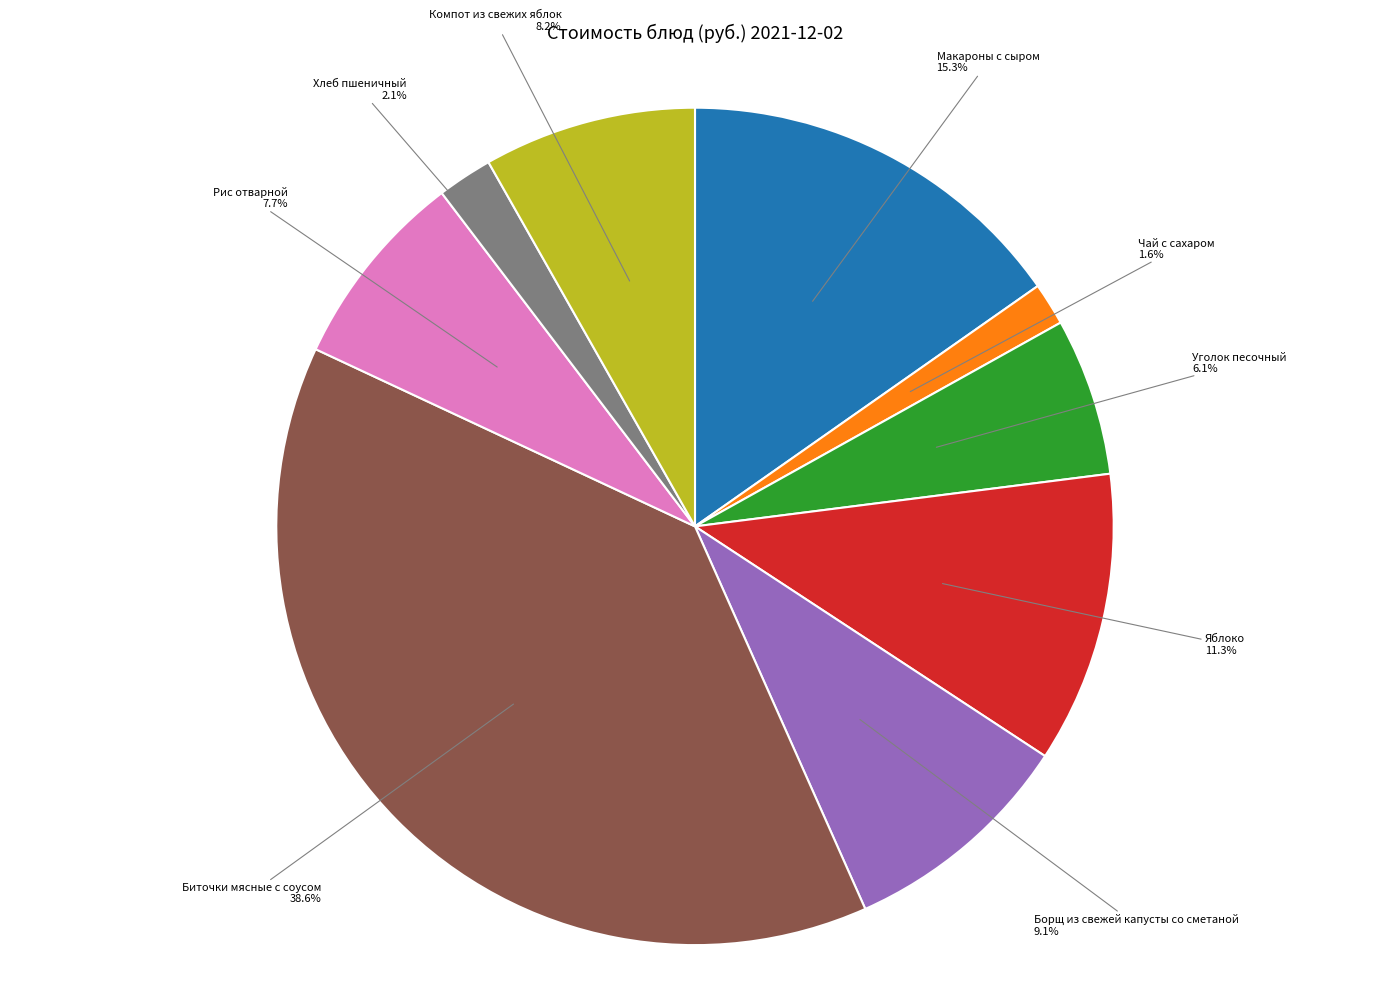

The Борщ из свежей капусты со сметаной slice represents 1% of the pie. True or false?

False